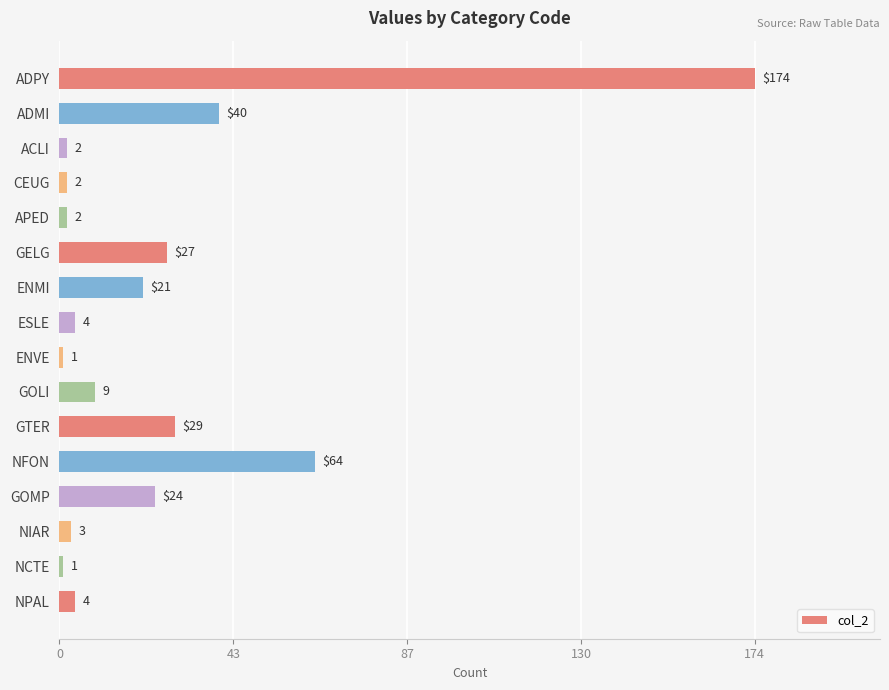

What is the difference between the maximum and minimum values?

173